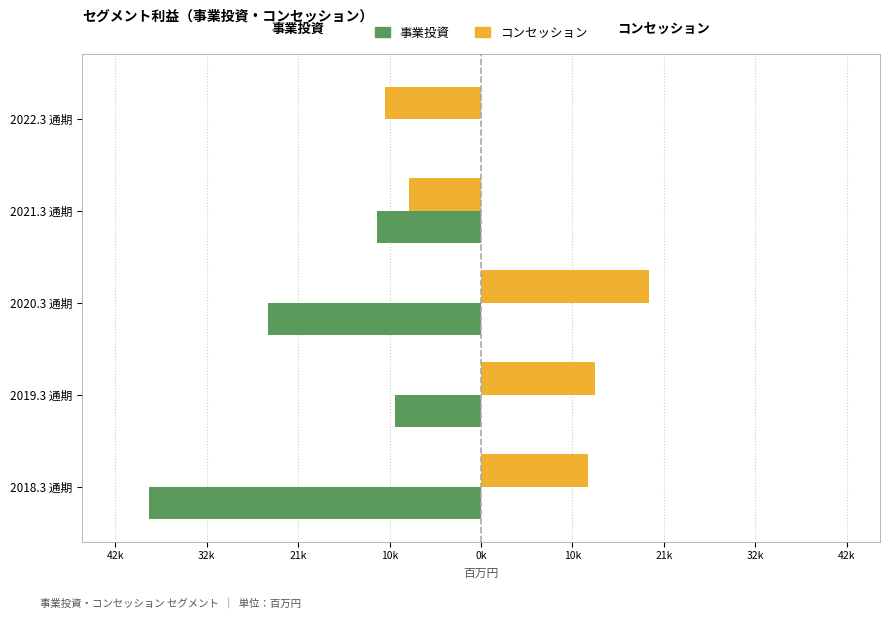

What are all the series names shown in the legend?

事業投資, コンセッション